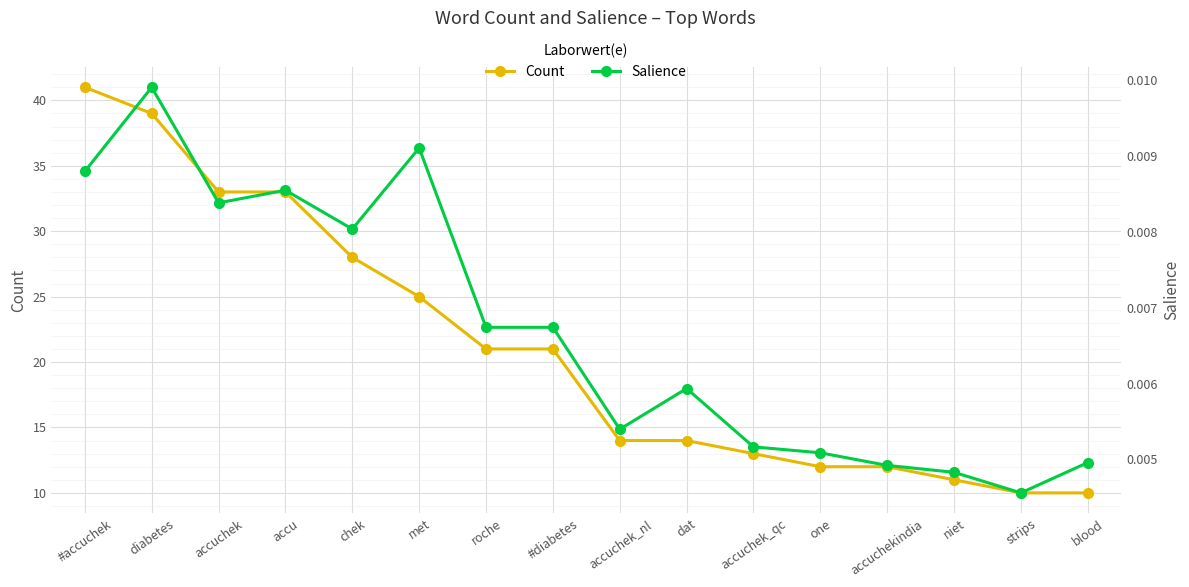

Count the Salience values in the range 0 to 1.

16